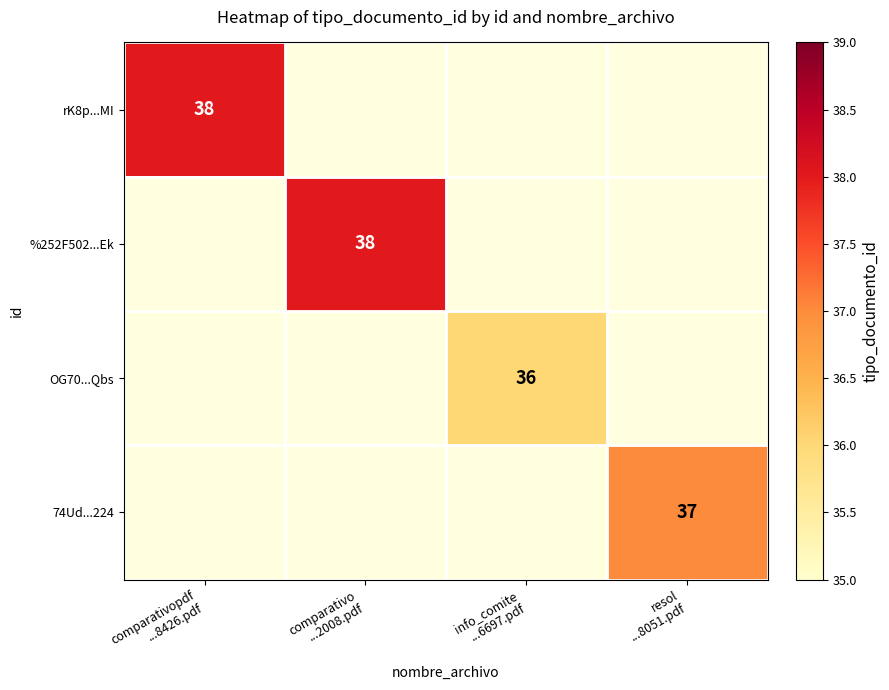

Is the value of %252F502...Ek at info_comite ...6697.pdf greater than the value of 74Ud...224 at comparativopdf ...8426.pdf?

No